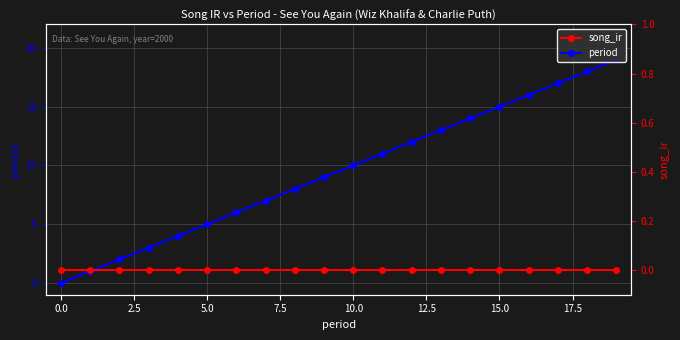

At 19, list the series in order from smallest to largest.

song_ir, period